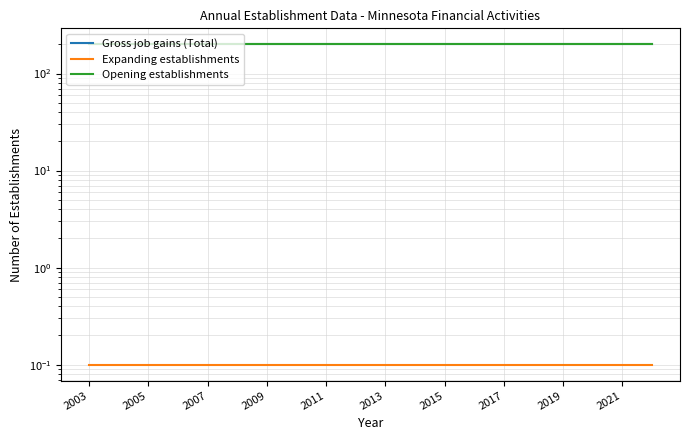

True or false: Gross job gains (Total) and Expanding establishments cross at least once.

False